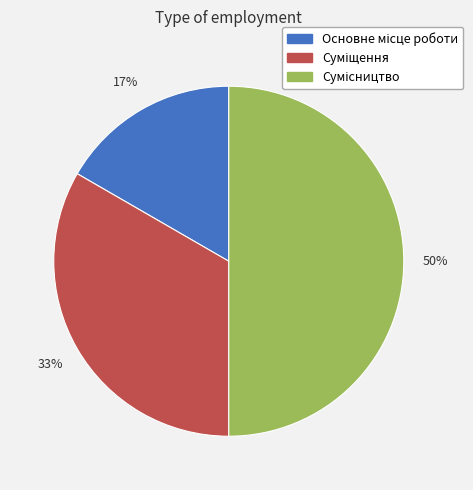

To the nearest percent, what is the difference between the largest and smallest slice percentages?

33%